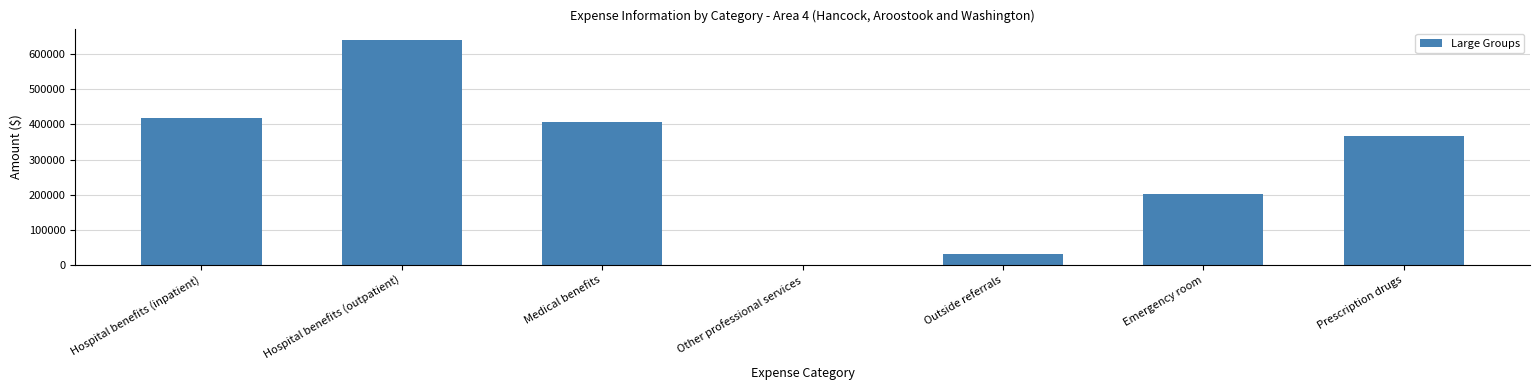

At which label is the value closest to 320237?

Prescription drugs